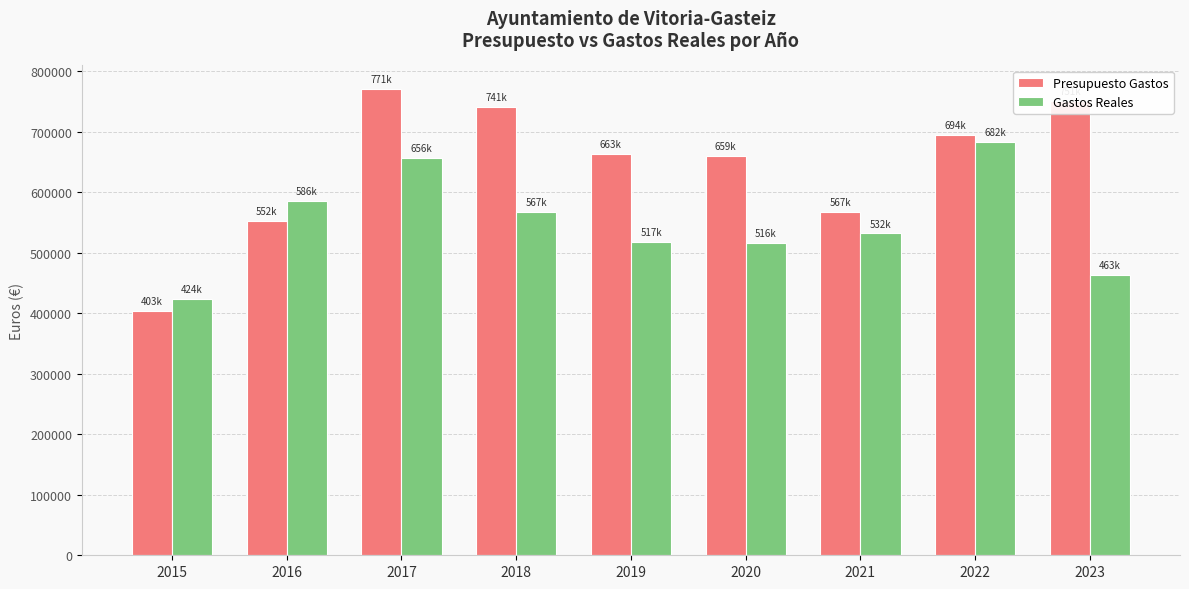

What is the average value of the Gastos Reales series?

549742.6